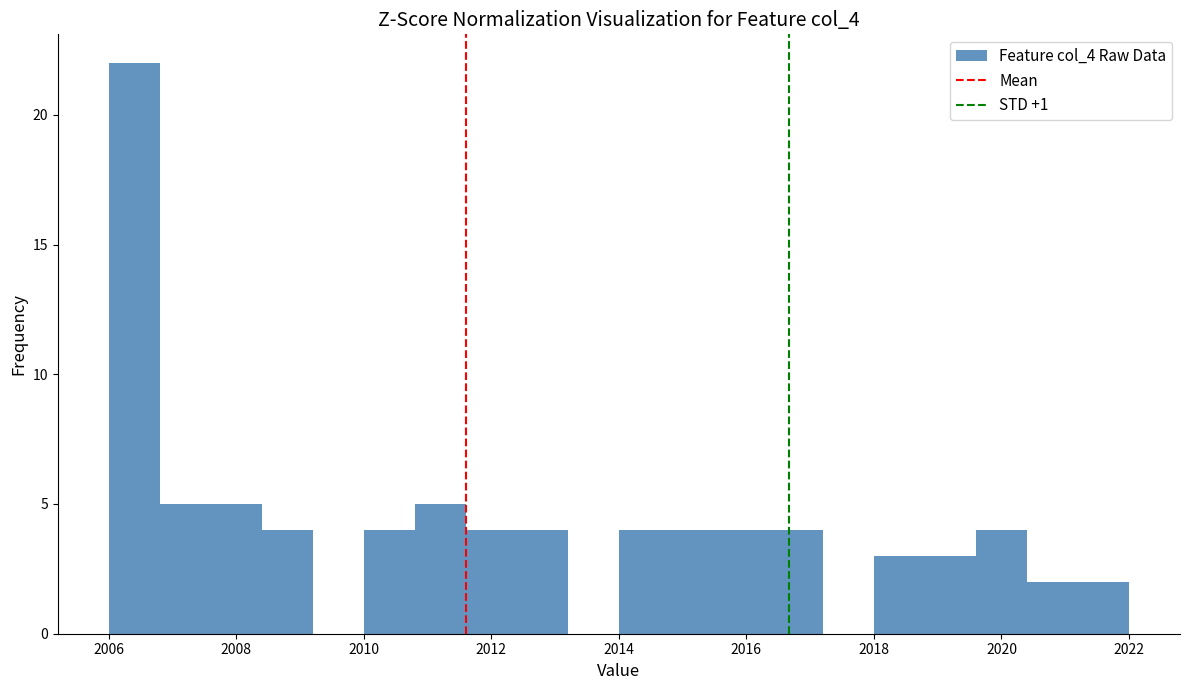

Over which range of the x-axis is the bar tallest?

2006.0 to 2006.8